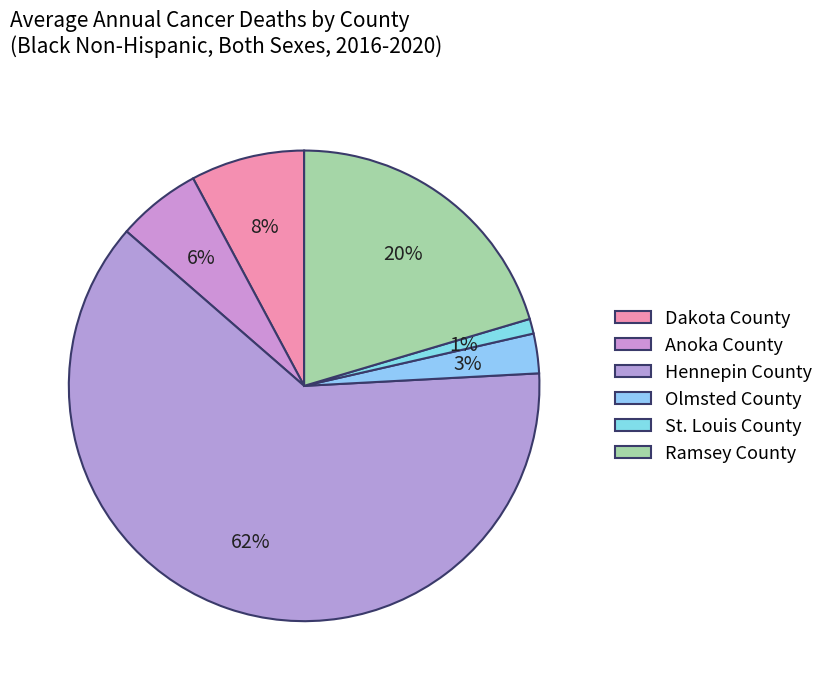

The Hennepin County slice represents 50% of the pie. True or false?

False